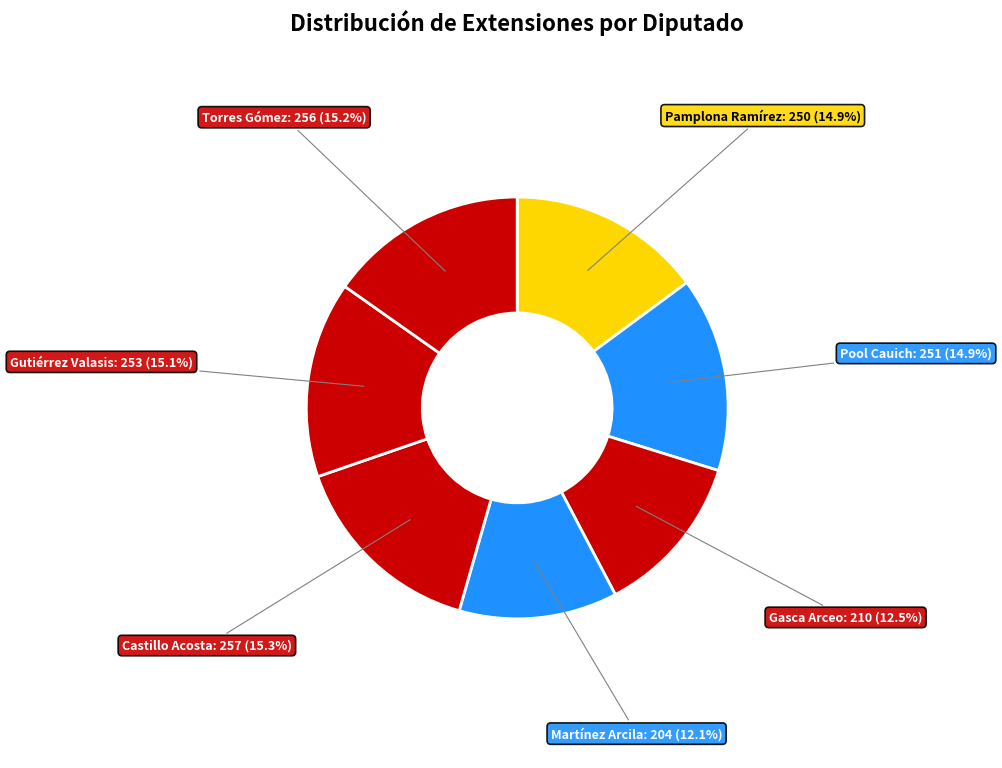

How many segments does this pie chart have?

7